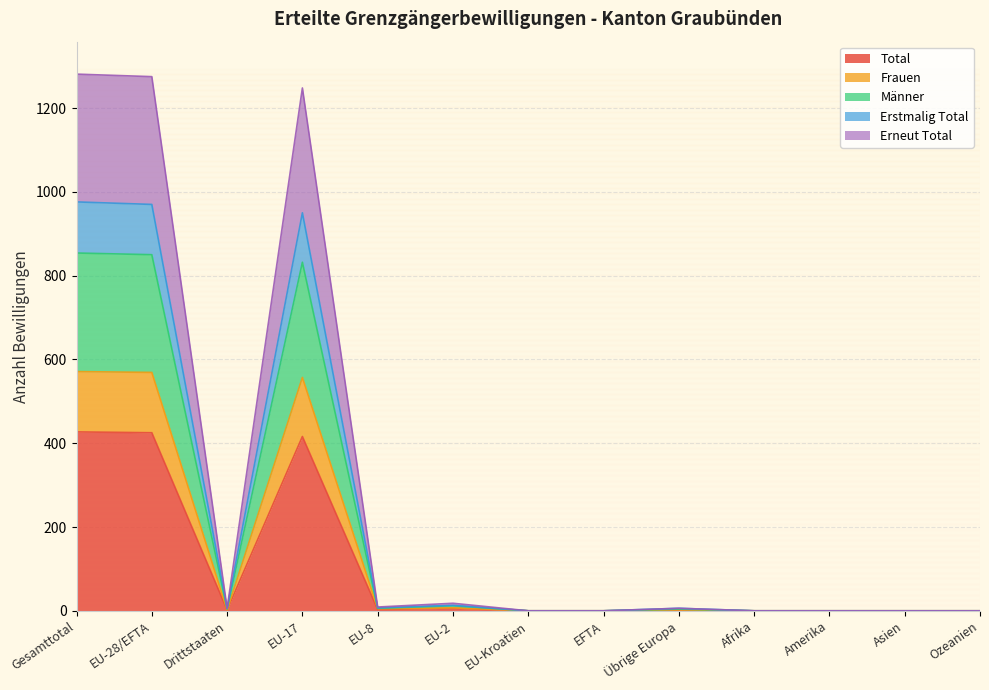

The value of Total at EFTA is 267. True or false?

False